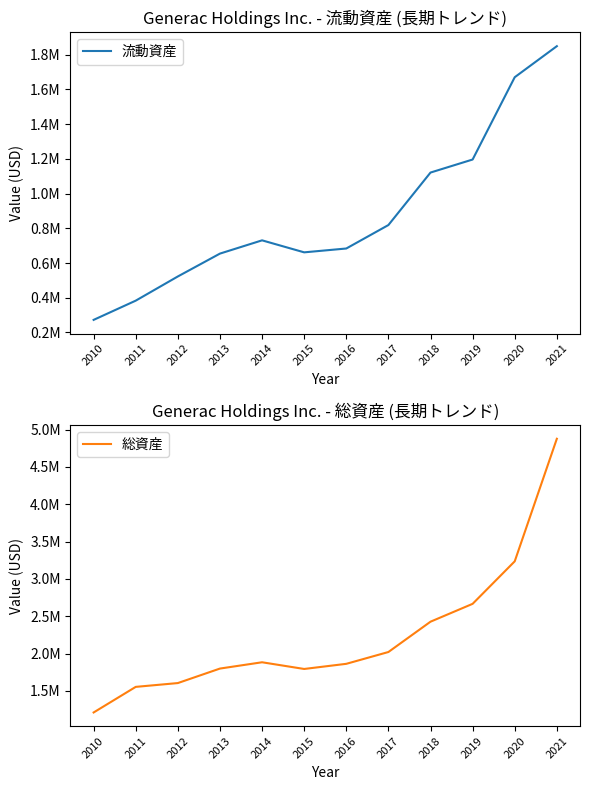

True or false: 流動資産 has a value of 254622 at 2014.

False